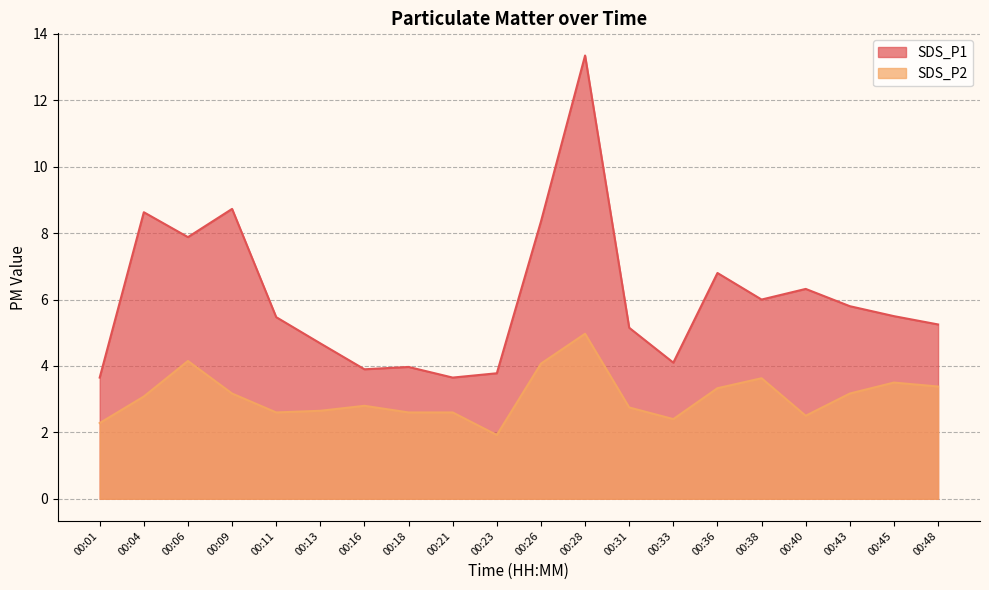

True or false: SDS_P2 and SDS_P1 cross at least once.

False